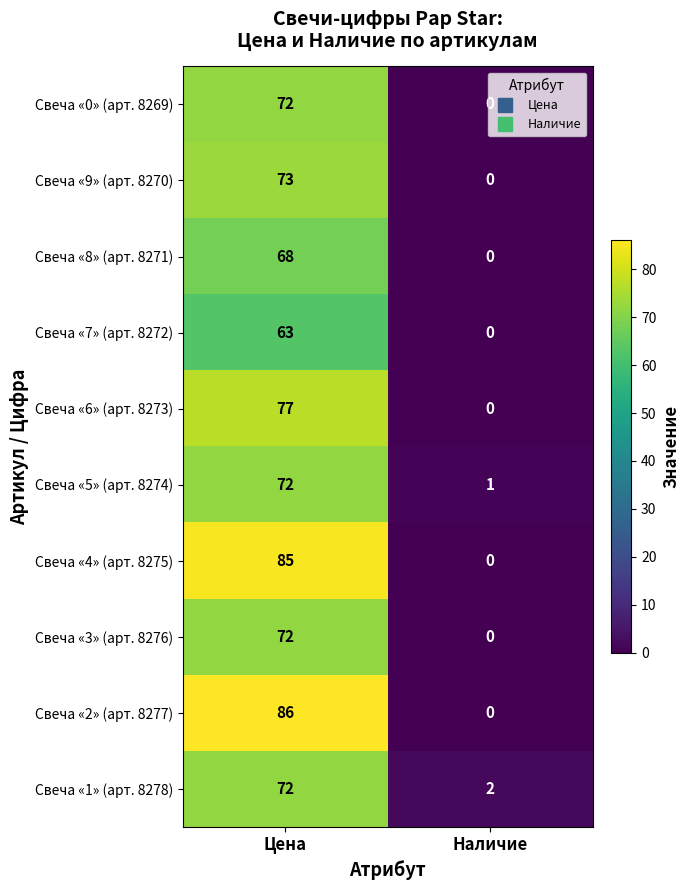

What is the average value of the Свеча «2» (арт. 8277) series?

43